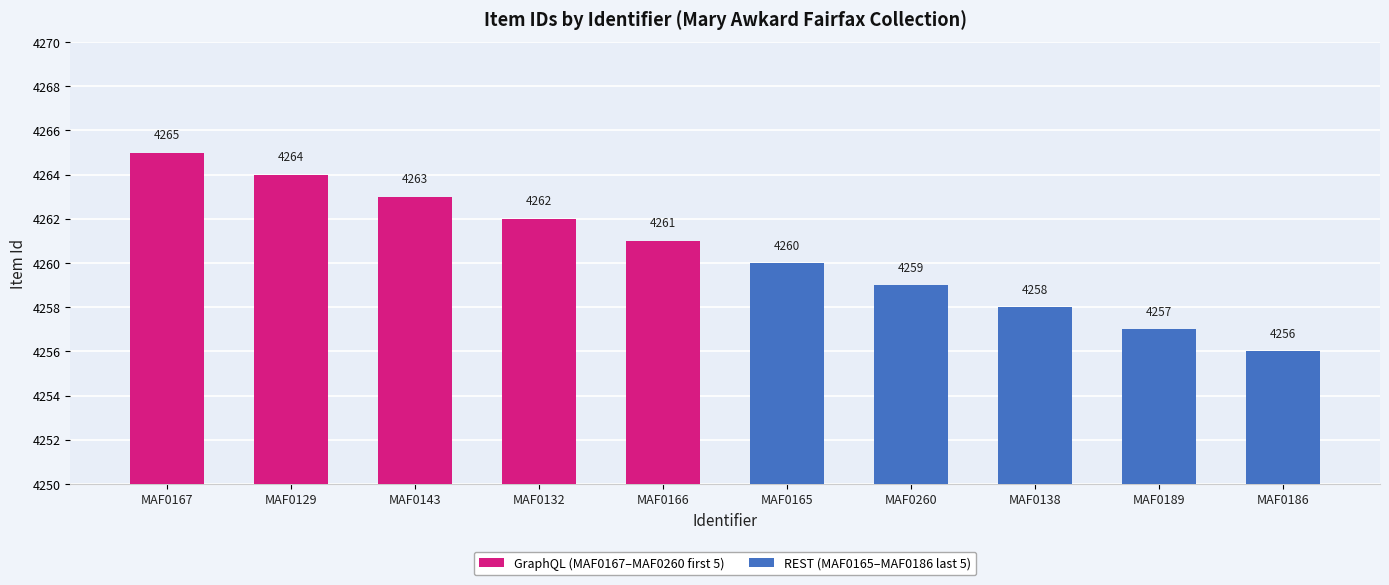

Does the chart contain any negative values?

No